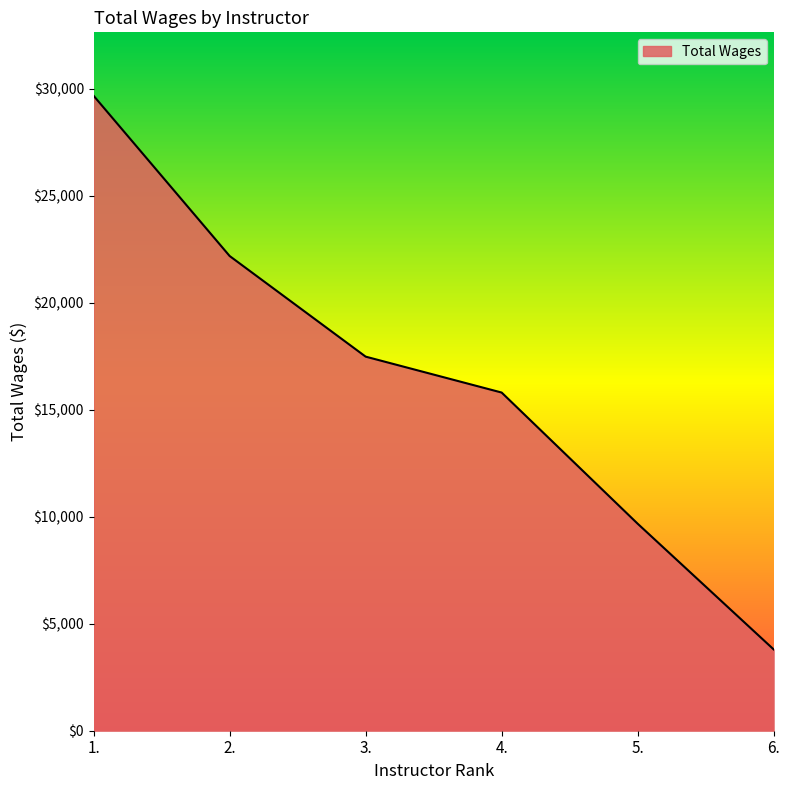

List the labels in order of value, smallest first.

6., 5., 4., 3., 2., 1.